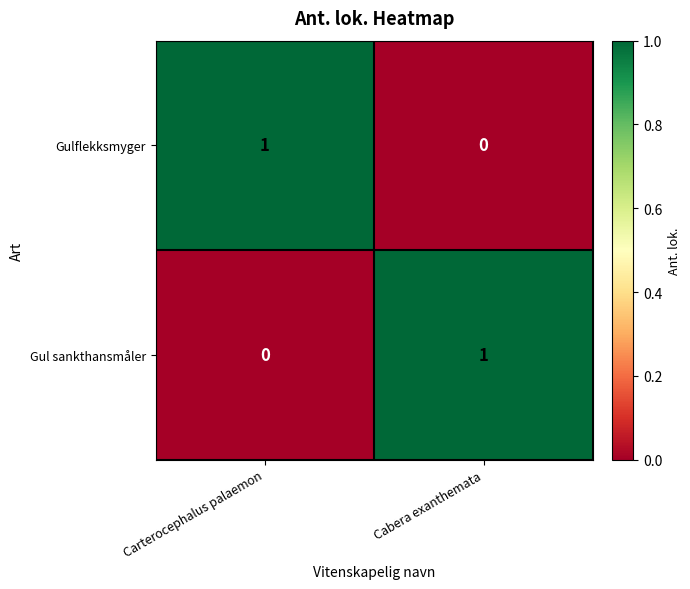

The value of Gulflekksmyger at Carterocephalus palaemon is 2. True or false?

False